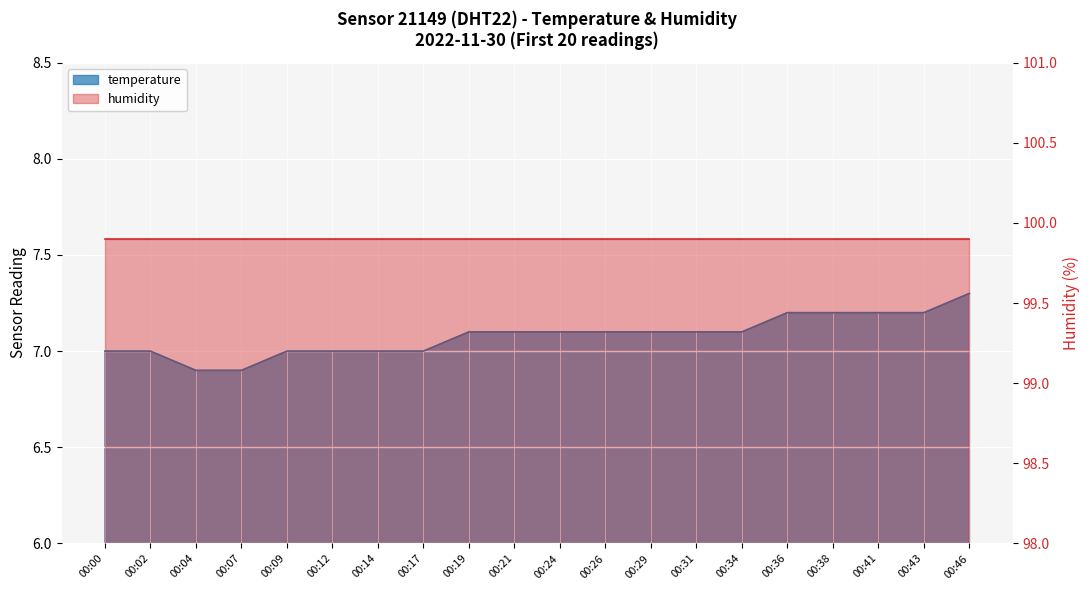

Is it true that the value at 00:36 is 7.2?

True